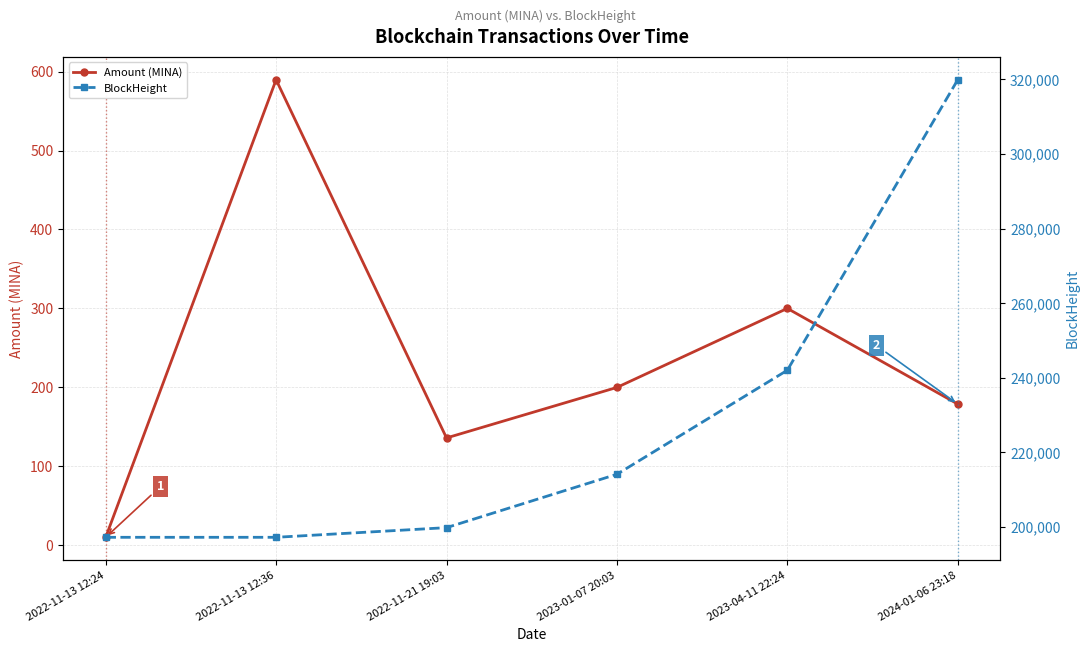

Count the number of data series in this chart.

2